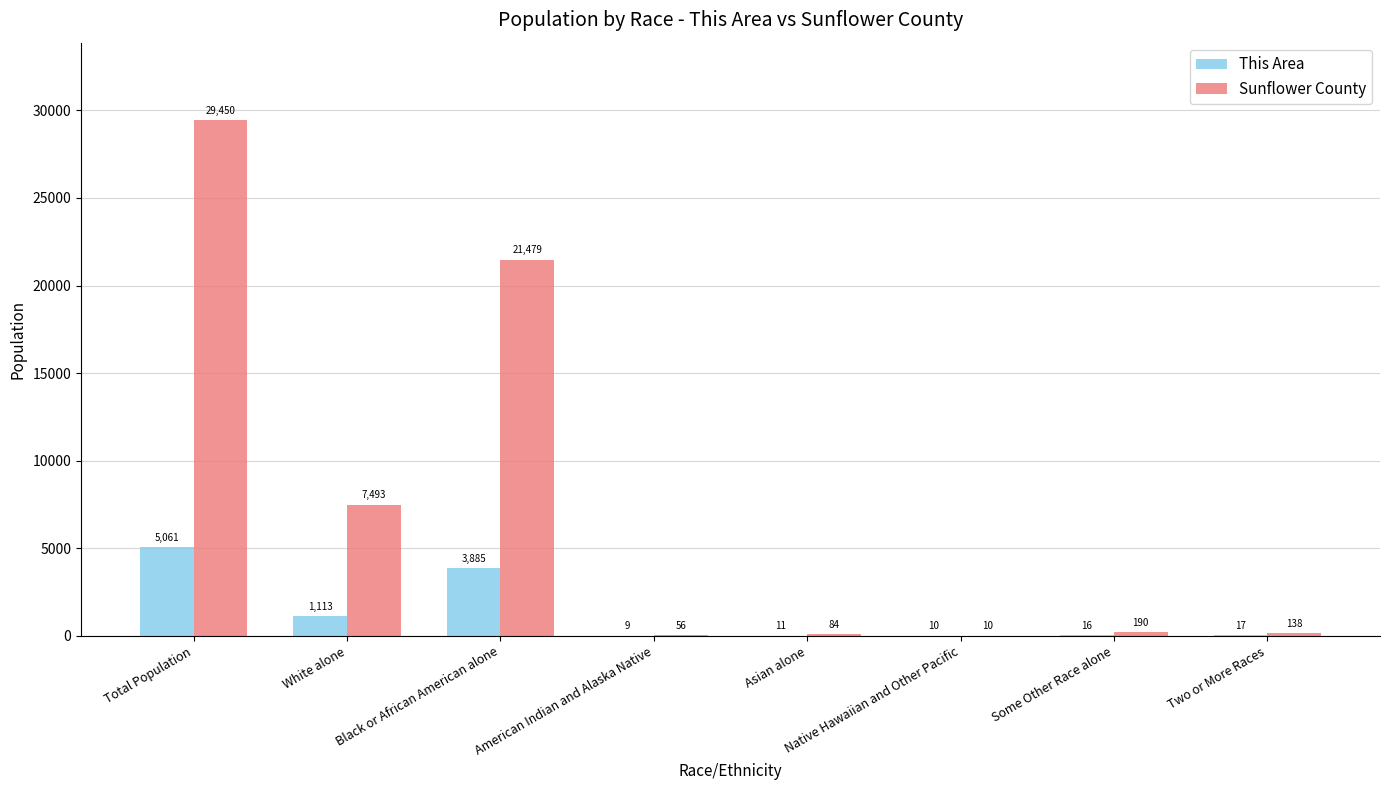

What is the total value across all series at Two or More Races?

155